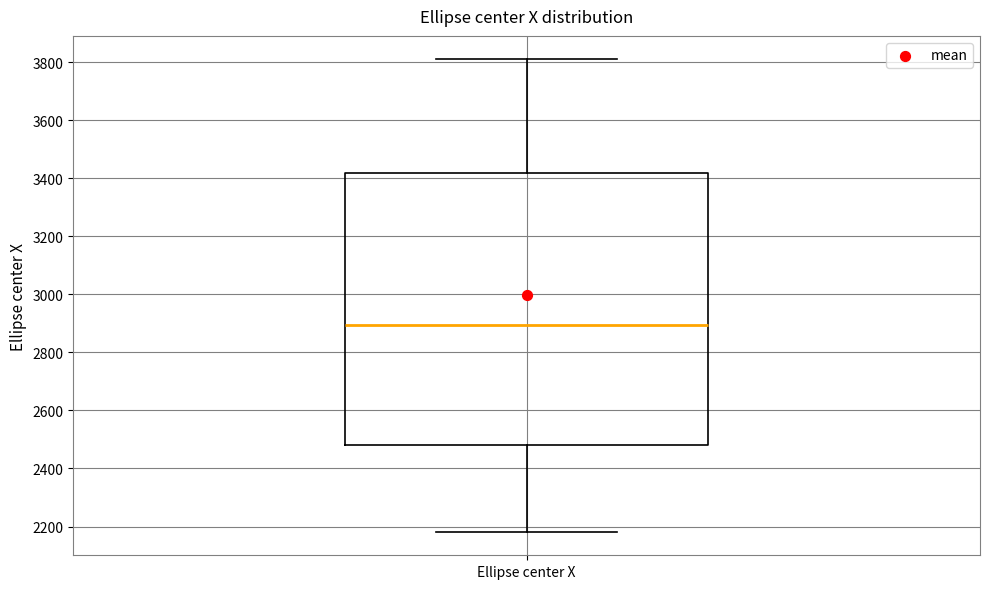

Read this box plot against the y-axis: the position of the median line, the range covered by the box, and the ends of both whiskers. The values are not printed on the chart, so give them approximately, as read against the axis.

median 2900, box 2480 to 3420, whiskers 2180 to 3800